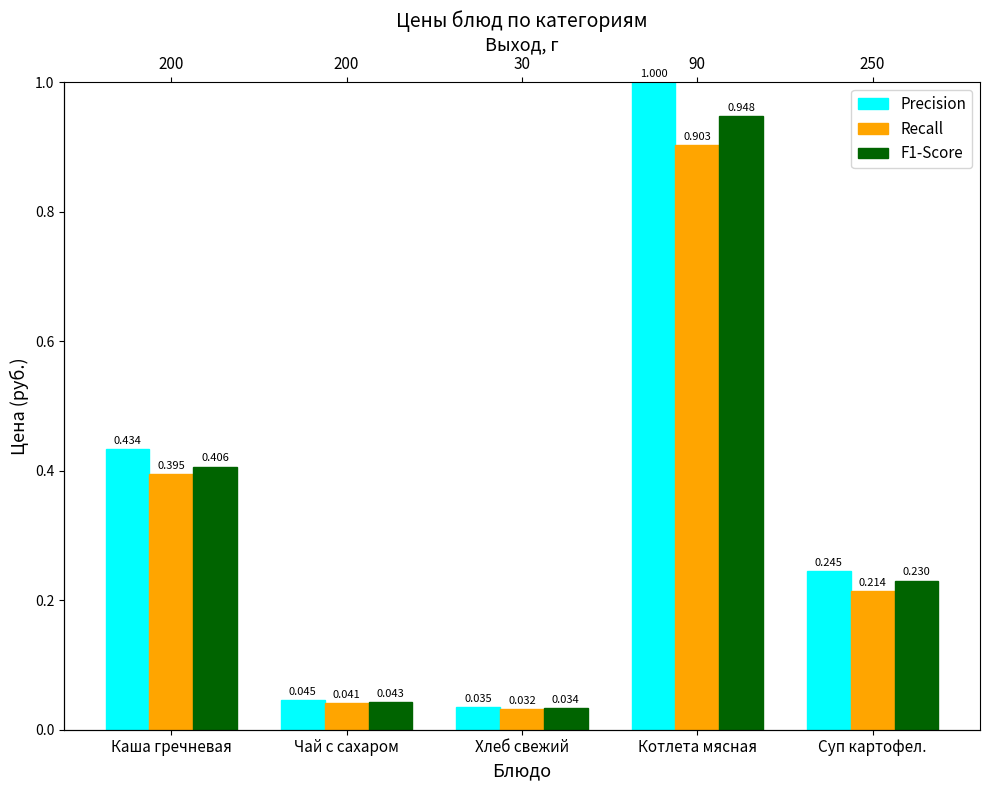

What is the greatest value displayed?

1.0